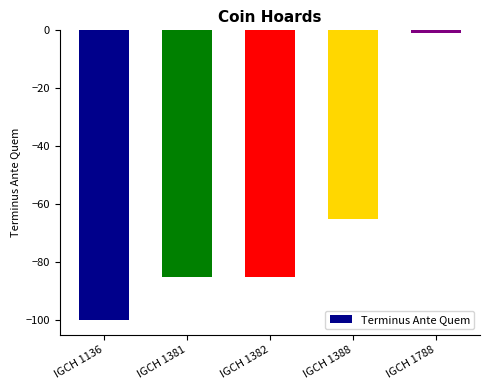

What is the difference between the second highest and second lowest values?

20